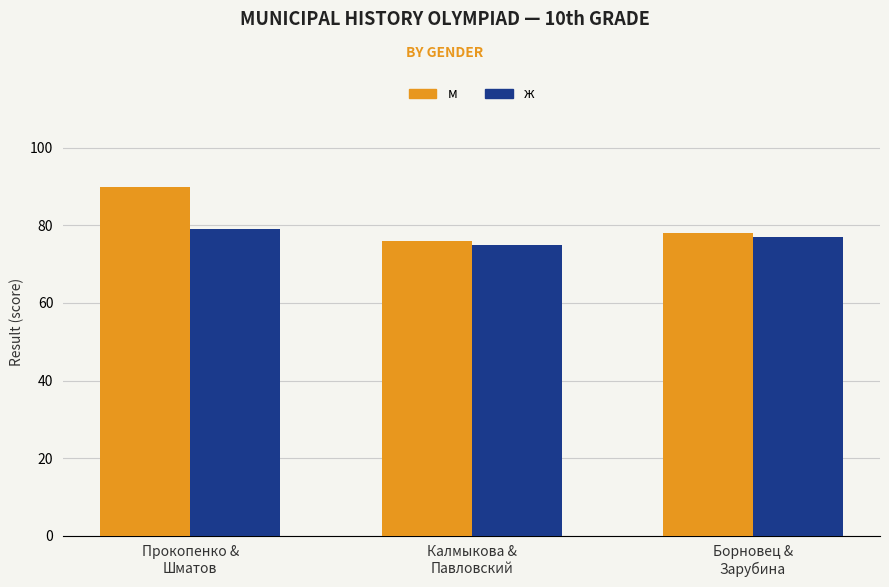

Which category has the highest value in the ж series?

Прокопенко &
Шматов